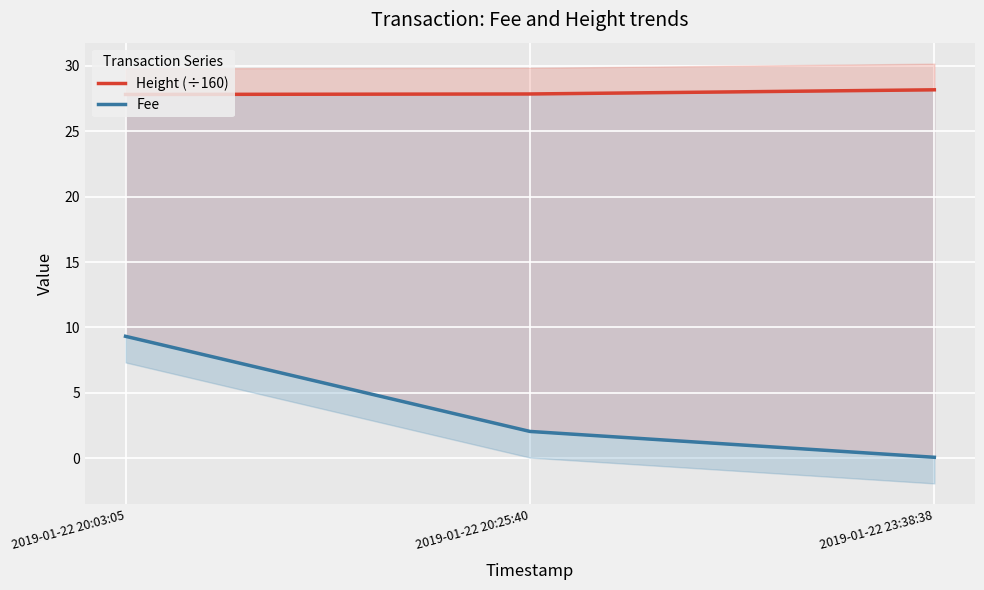

Reading left to right, transcribe all the data shown in this chart.

Height (÷160): 2019-01-22 20:03:05=27.8	2019-01-22 20:25:40=27.9	2019-01-22 23:38:38=28.2
Fee: 2019-01-22 20:03:05=9.3	2019-01-22 20:25:40=2.0	2019-01-22 23:38:38=0.1